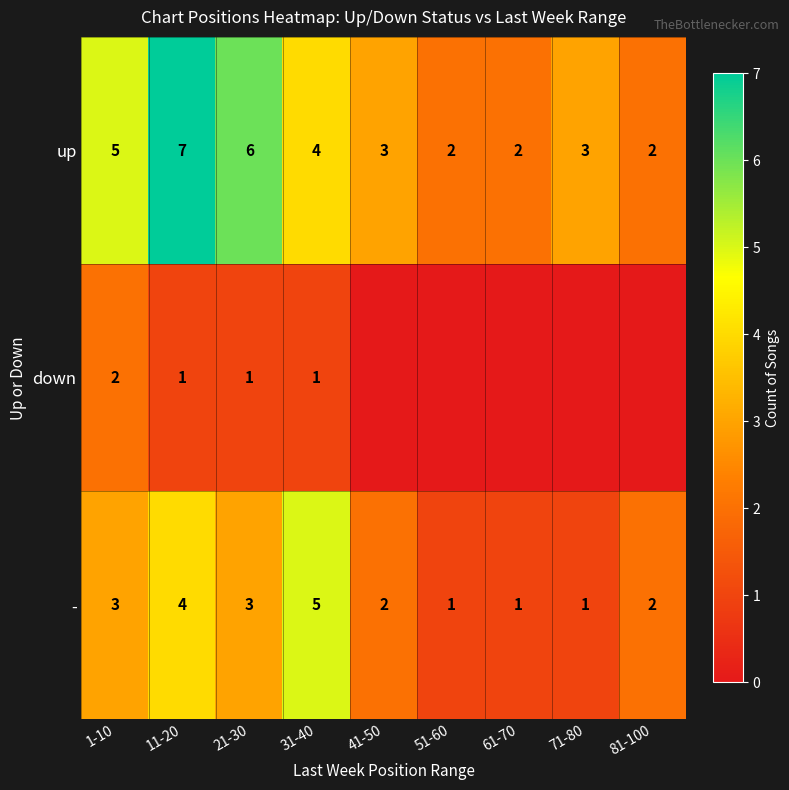

How many up values are between 2 and 5?

7